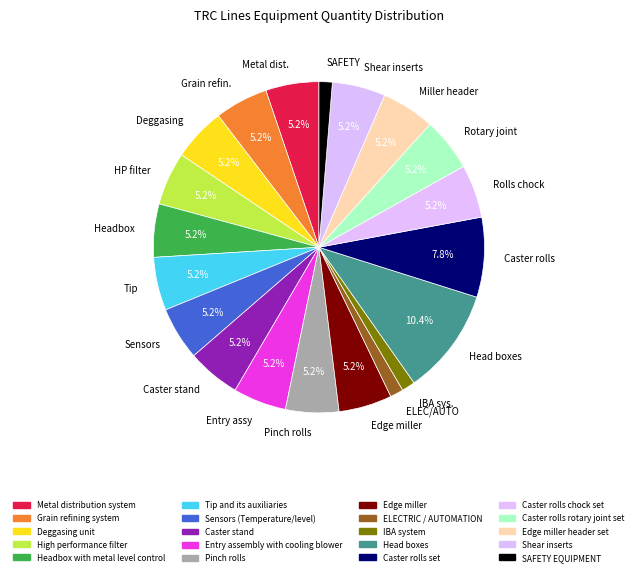

Is there any slice that represents more than half of the pie?

No